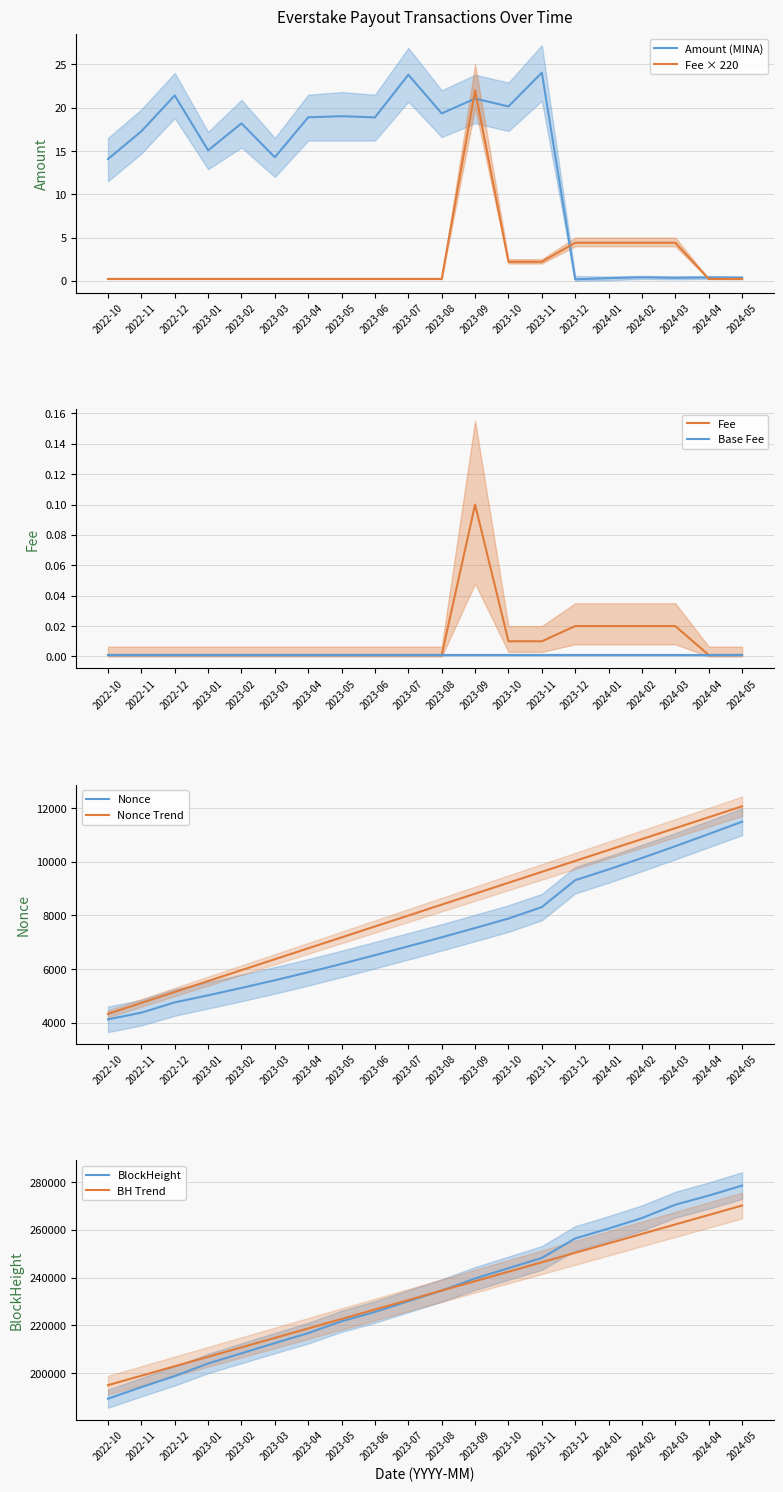

What is the sum of the BlockHeight_scaled values at 2024-02 and 2023-04?

481658.0